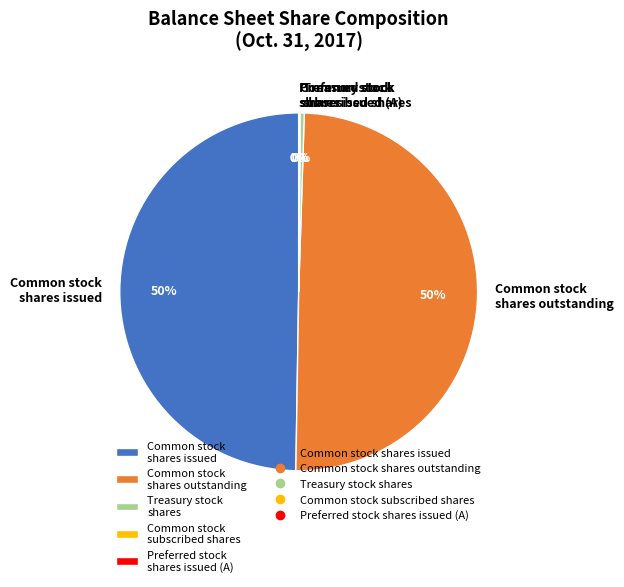

Do Common stock shares outstanding and Common stock shares issued together represent more than half of the pie?

Yes